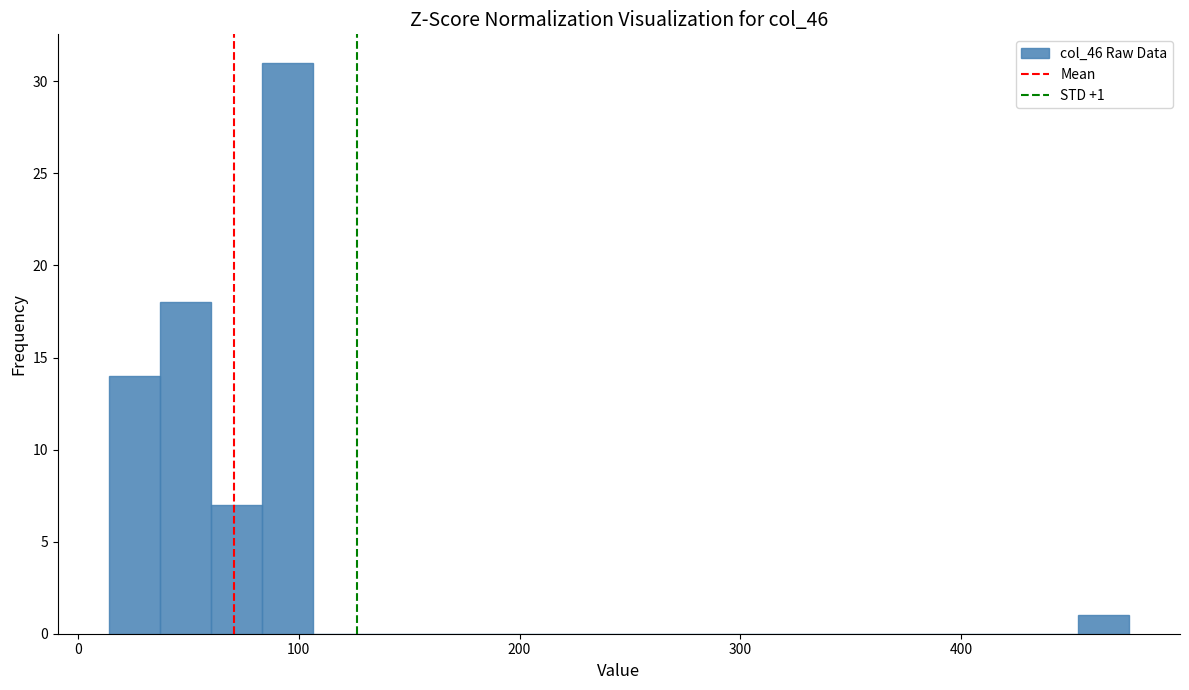

Read against the x-axis, roughly where is the centre of the tallest bar?

90